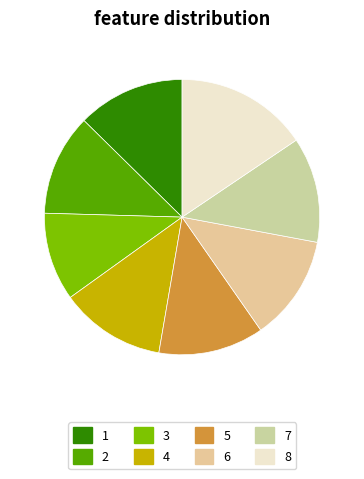

Between 4 and 1, which is larger?

1